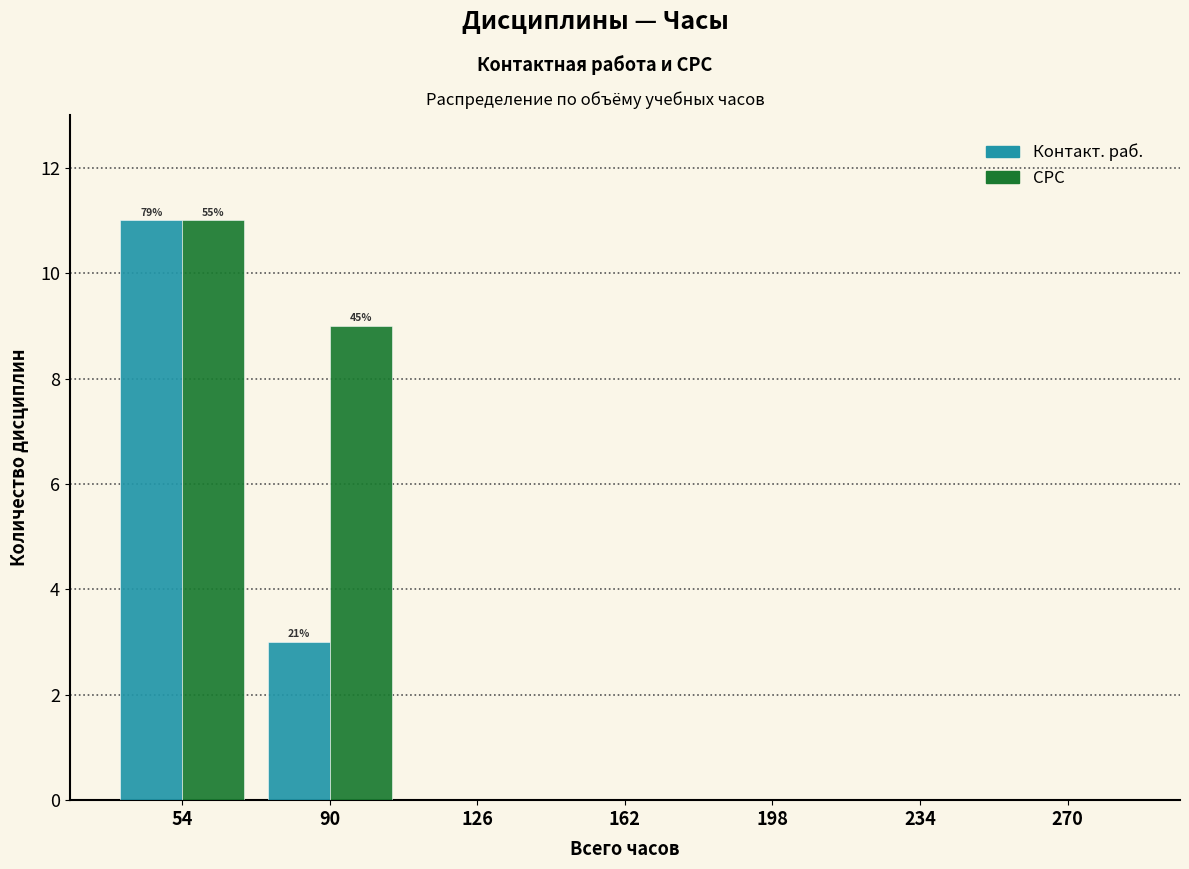

In the СРС series, which range on the x-axis has the tallest bar?

36 to 72